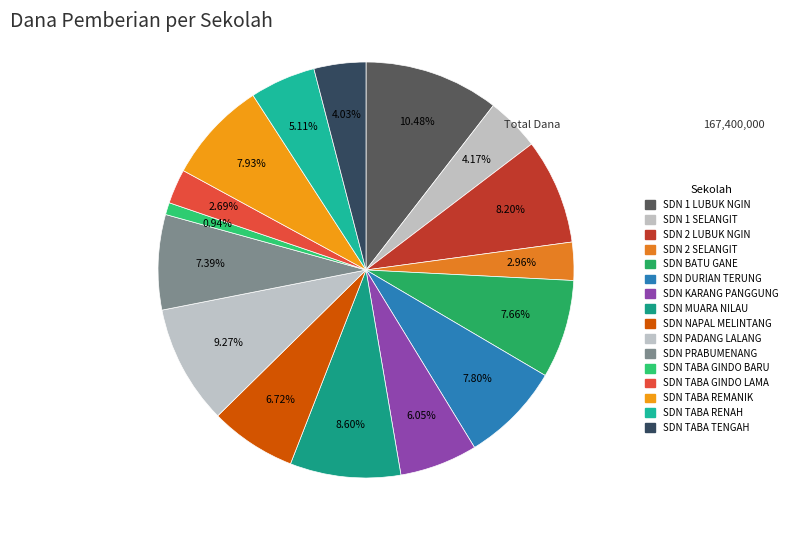

What portion of the pie excludes SDN PADANG LALANG?

90.7%